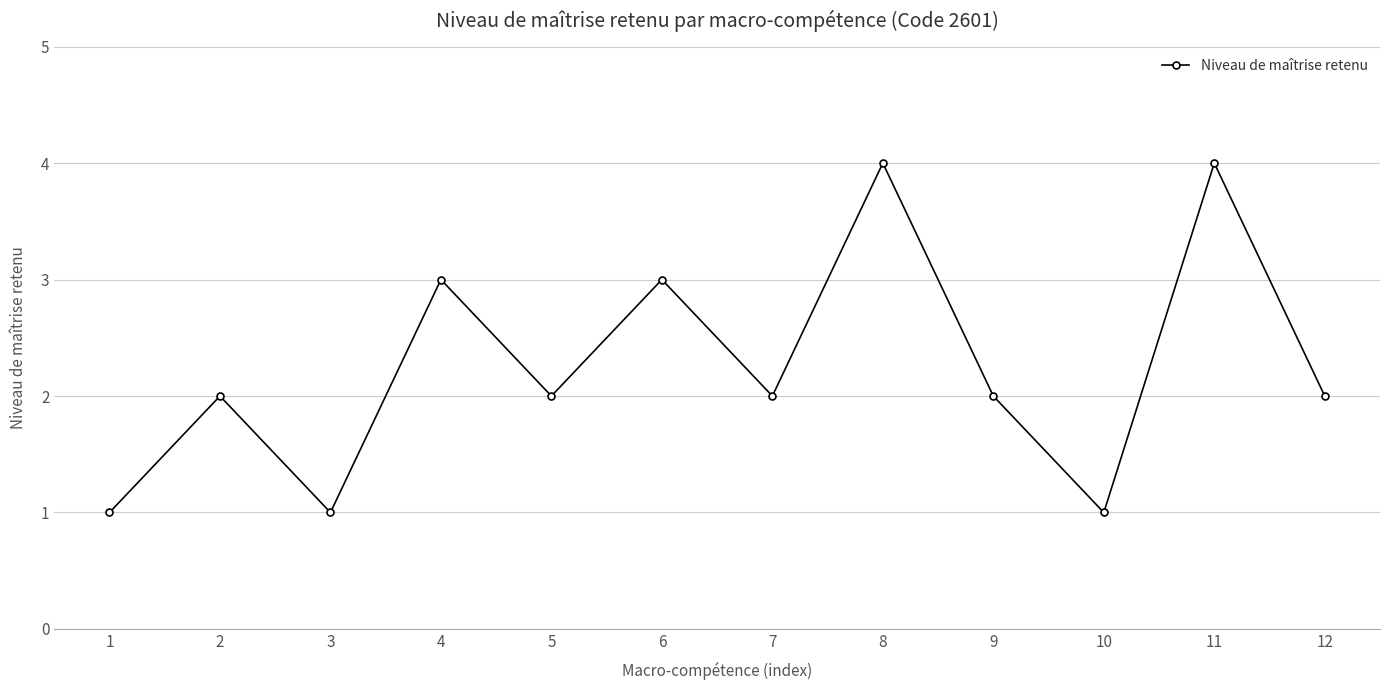

How many interior local peaks (higher than both neighbors) does the data have?

5